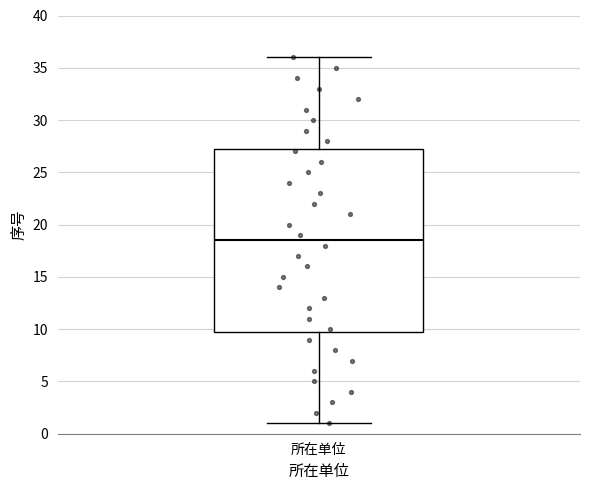

Transcribe this box plot: give where the median line is, the range the box spans, and where the two whiskers end, as read against the y-axis. The values are not printed on the chart, so give them approximately, as read against the axis.

median 18.5, box 10.0 to 27.5, whiskers 1.0 to 36.0